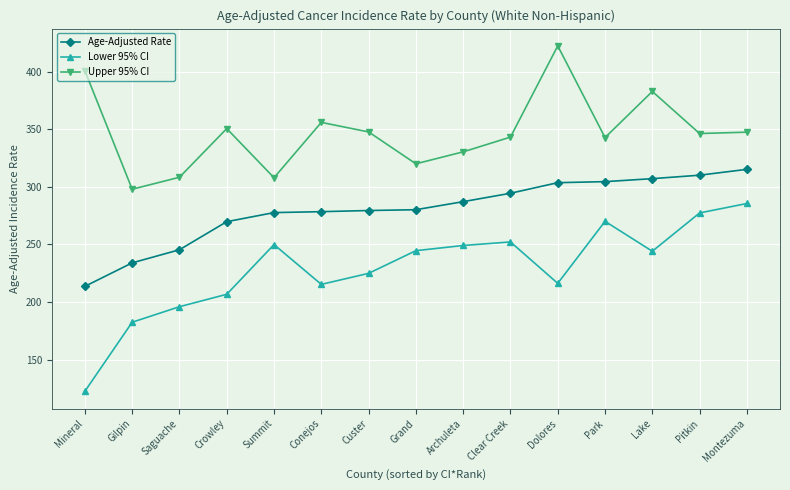

True or false: Lower 95% CI has more than 1 interior local peaks.

True